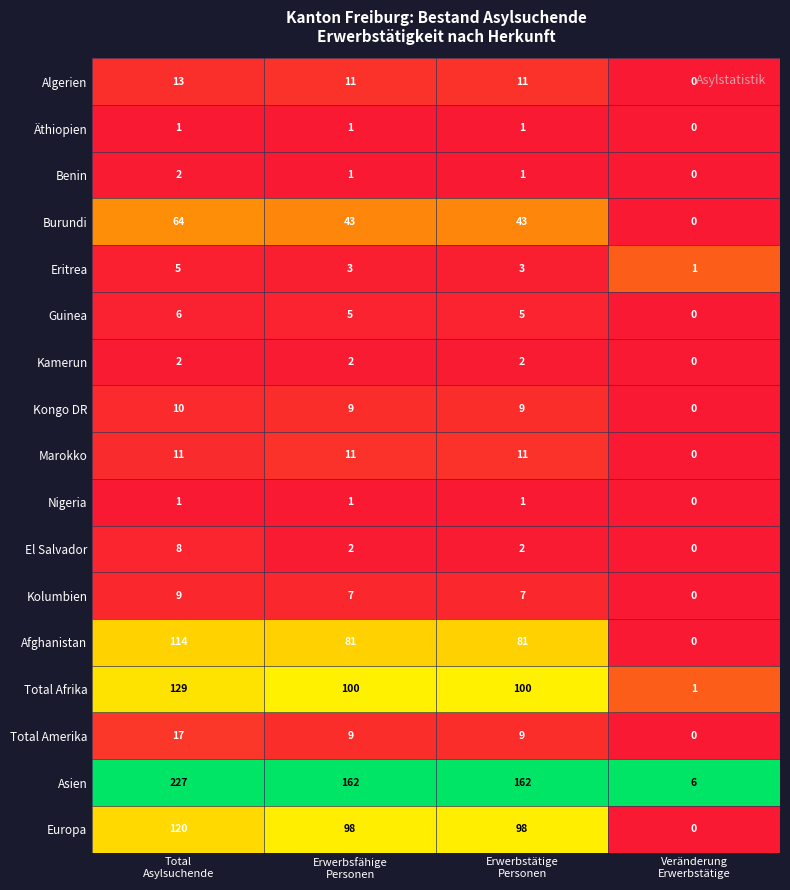

What is the difference between the second highest and minimum values in the Guinea series?

5